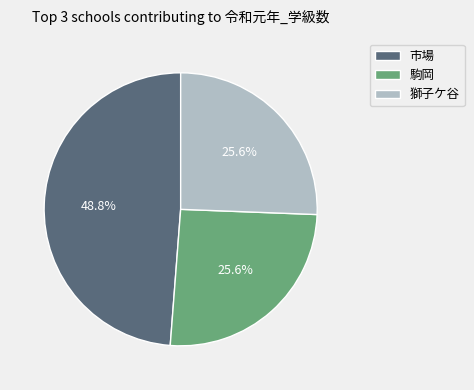

Does 駒岡 represent more than half of the total?

No